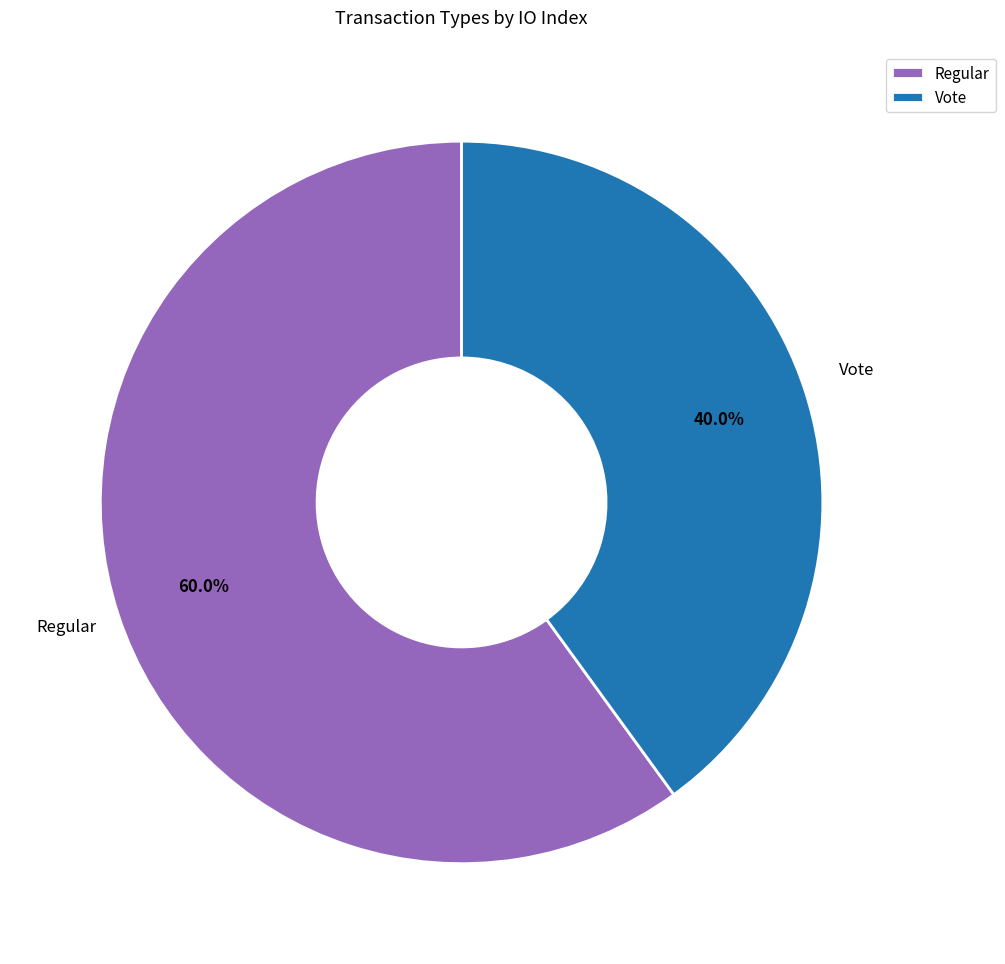

What percentage do Vote and Regular together represent?

100.0%